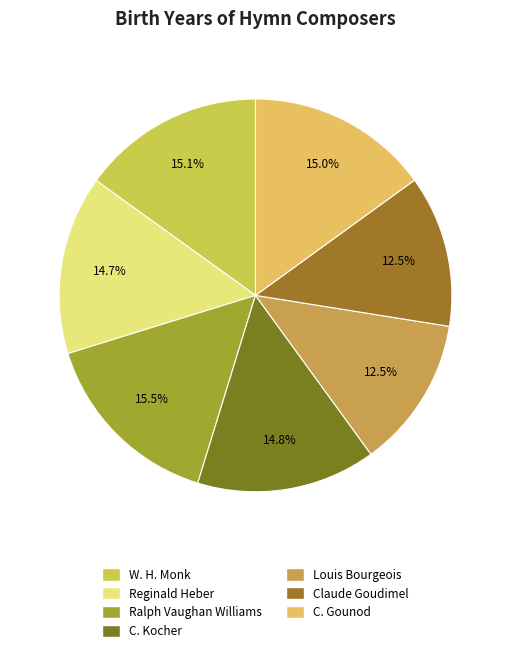

Approximately how many times larger is the value at Ralph Vaughan Williams compared to Claude Goudimel?

1.2